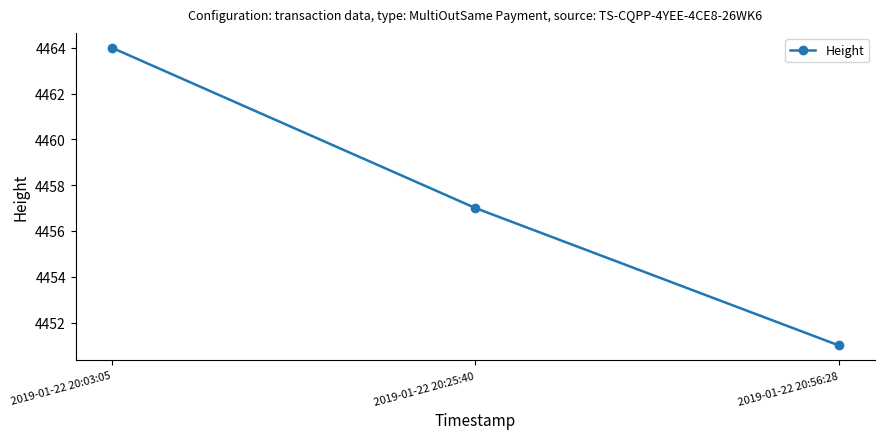

How many lines are shown in the chart?

1